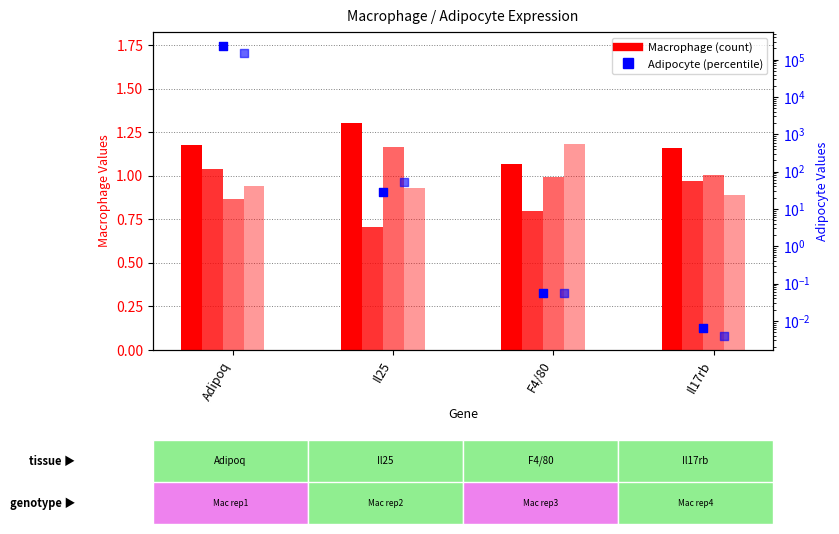

Which series reaches the maximum Y coordinate?

Adipocyte